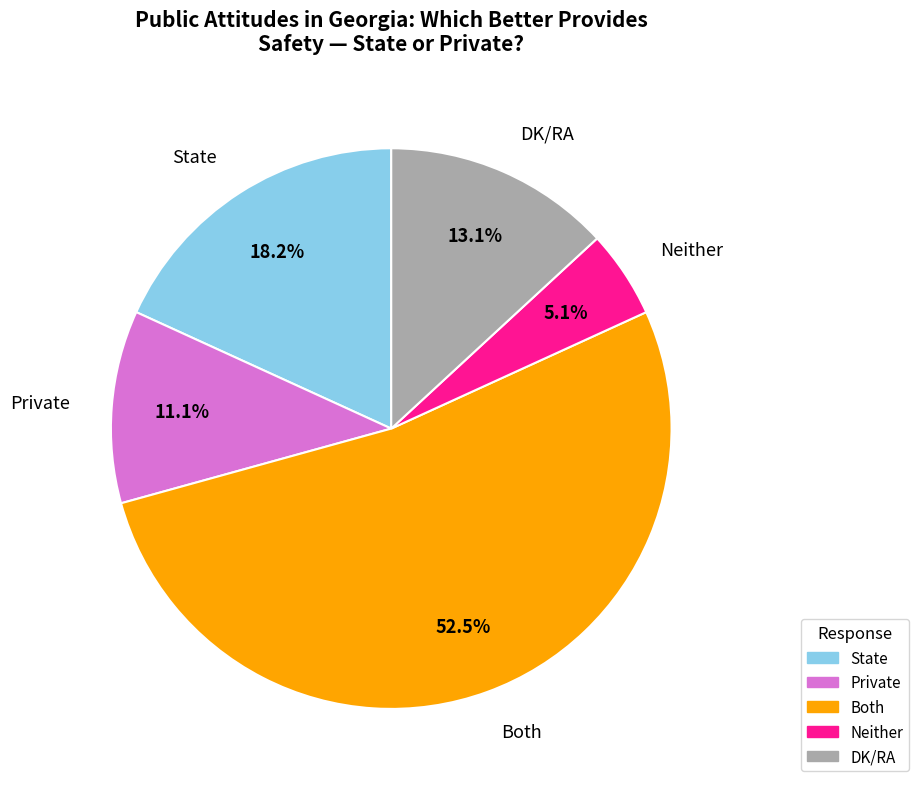

Between DK/RA and State, which is larger?

State